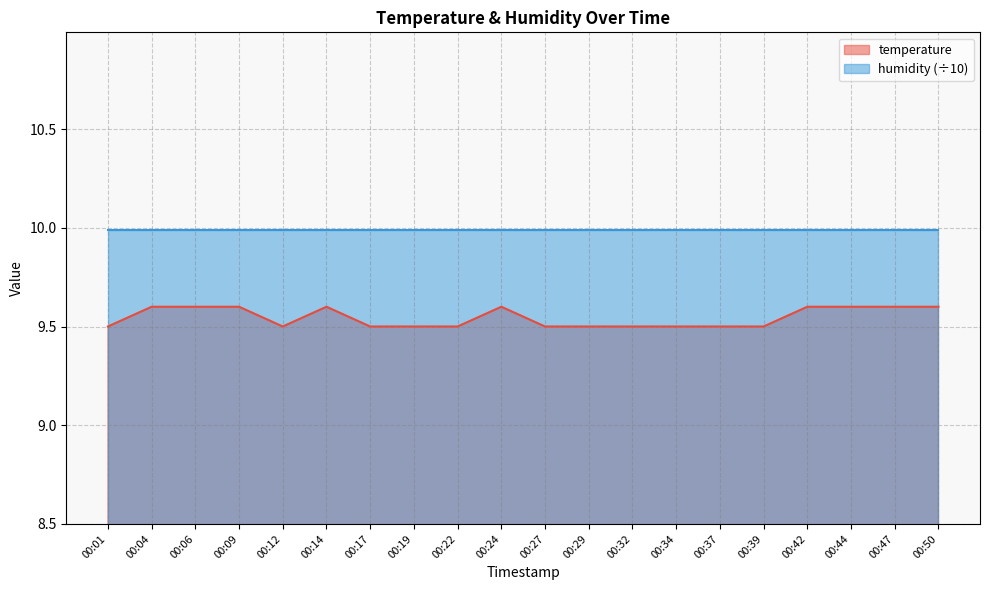

Rank the categories by value from lowest to highest.

00:01, 00:12, 00:17, 00:19, 00:22, 00:27, 00:29, 00:32, 00:34, 00:37, 00:39, 00:04, 00:06, 00:09, 00:14, 00:24, 00:42, 00:44, 00:47, 00:50